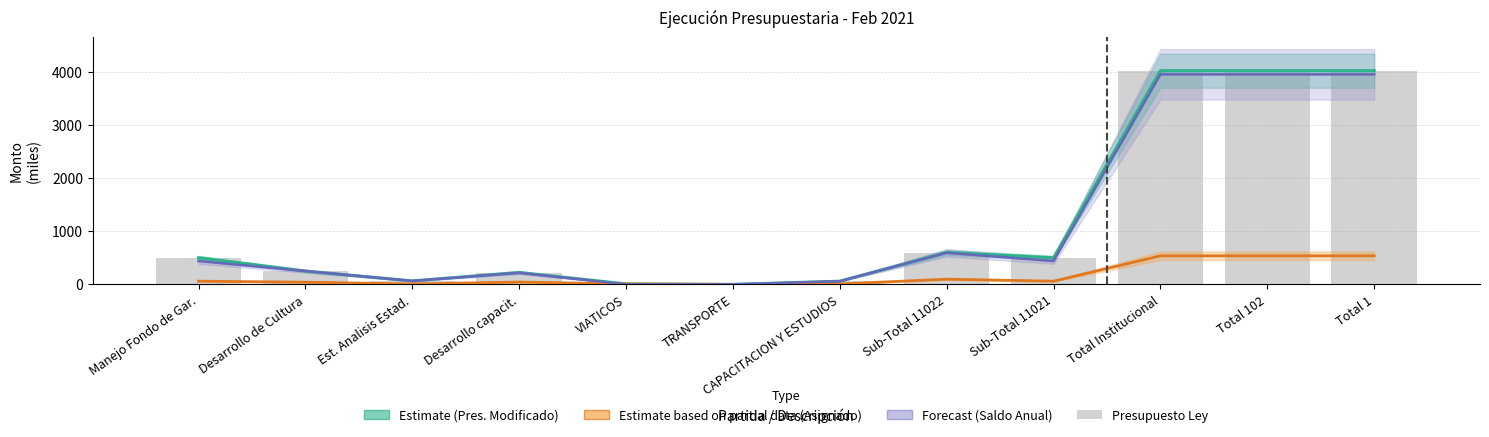

What is the difference between the Presupuesto Modificado (Estimate) values at TRANSPORTE and Est. Analisis Estad.?

64.9